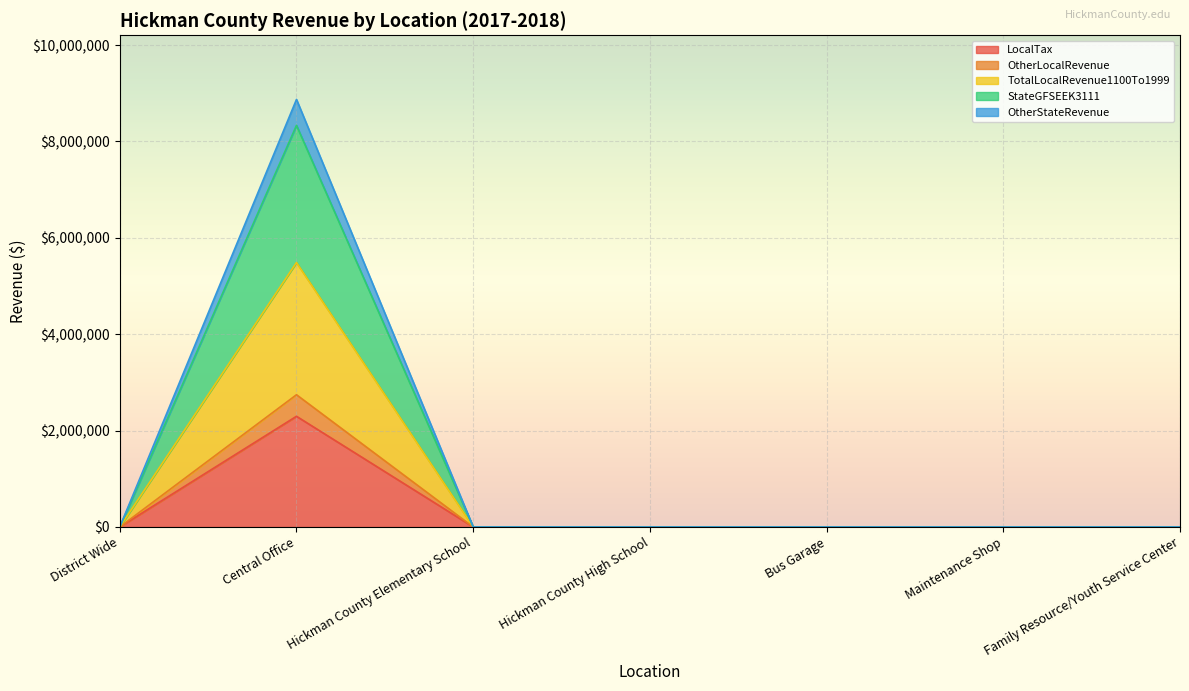

At which category is the sum across all series the highest?

Central Office